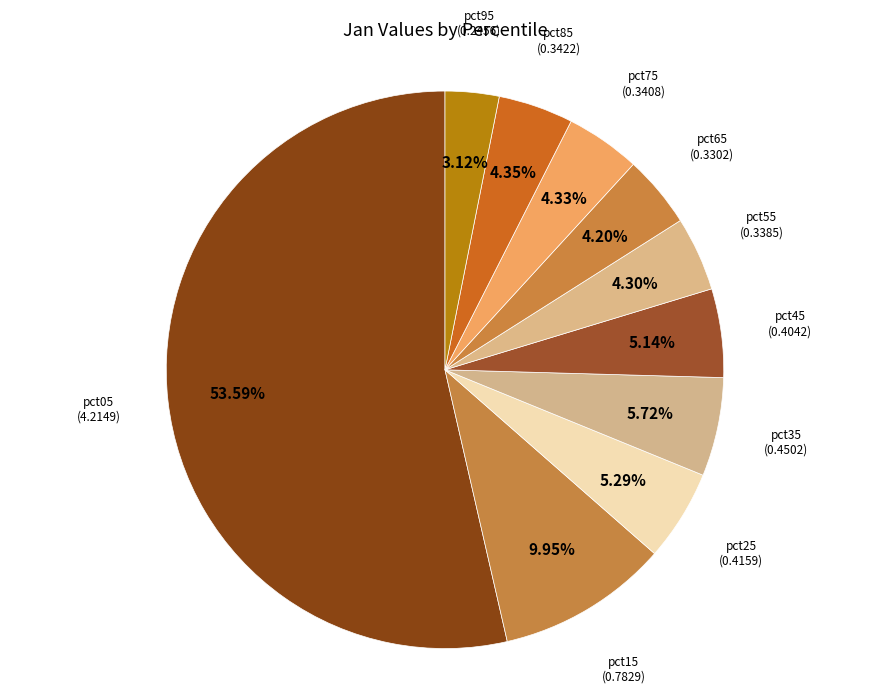

Count the number of slices in the pie.

10